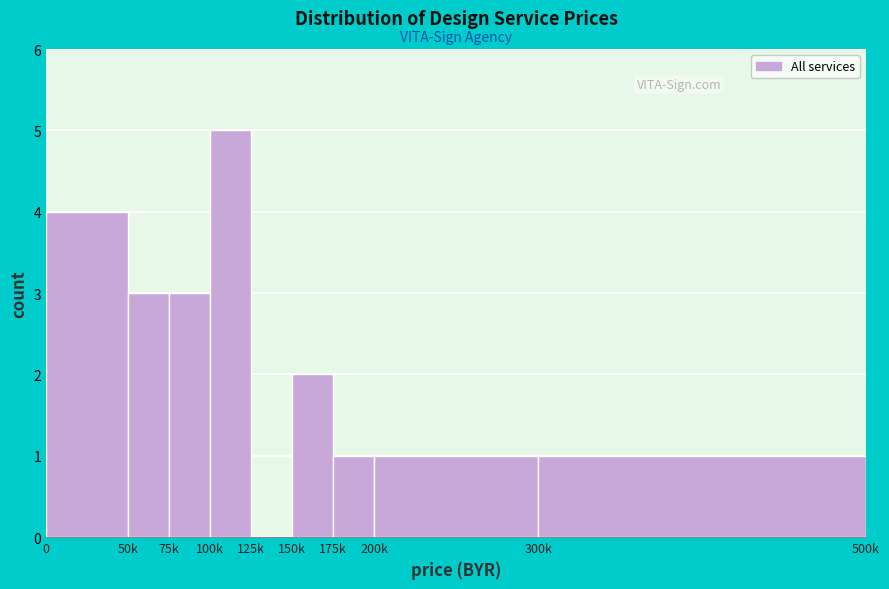

Reading left to right, extract all data points from this chart.

0=4	50k=3	75k=3	100k=5	125k=0	150k=2	175k=1	200k=1	300k=1